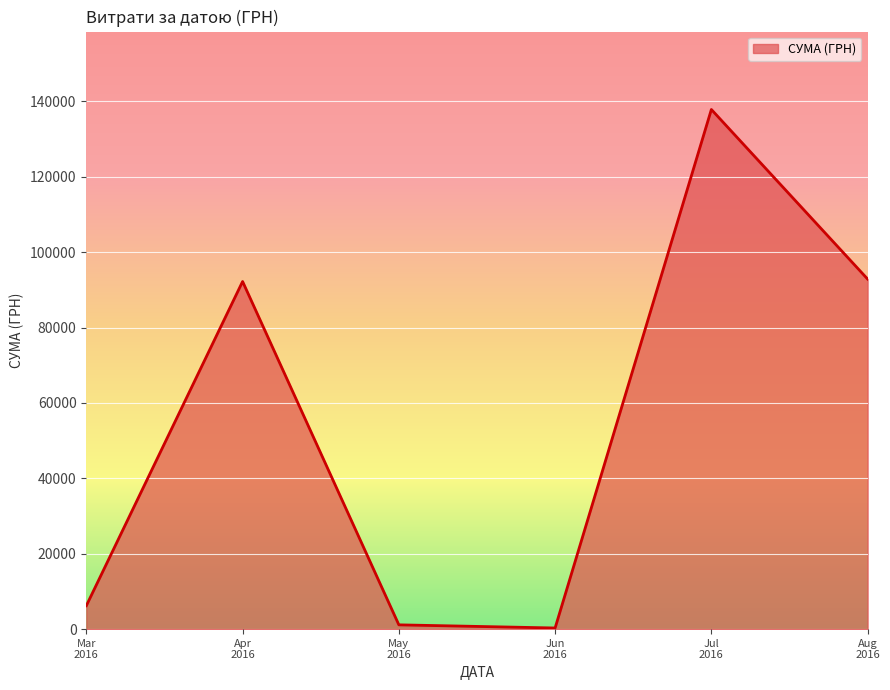

How many lines are shown in the chart?

1